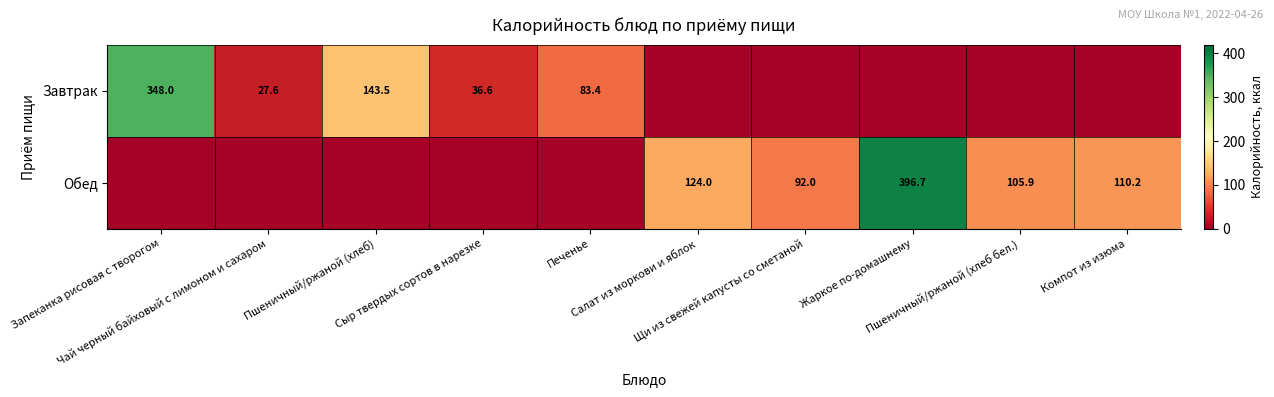

At how many categories does at least one series exceed 332?

2